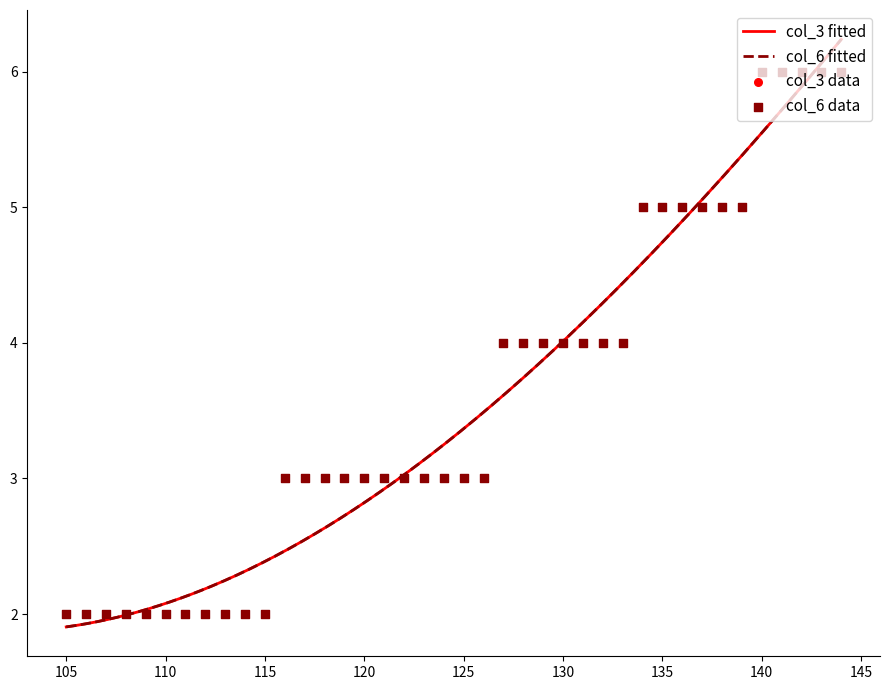

At how many categories does at least one series exceed 2?

29